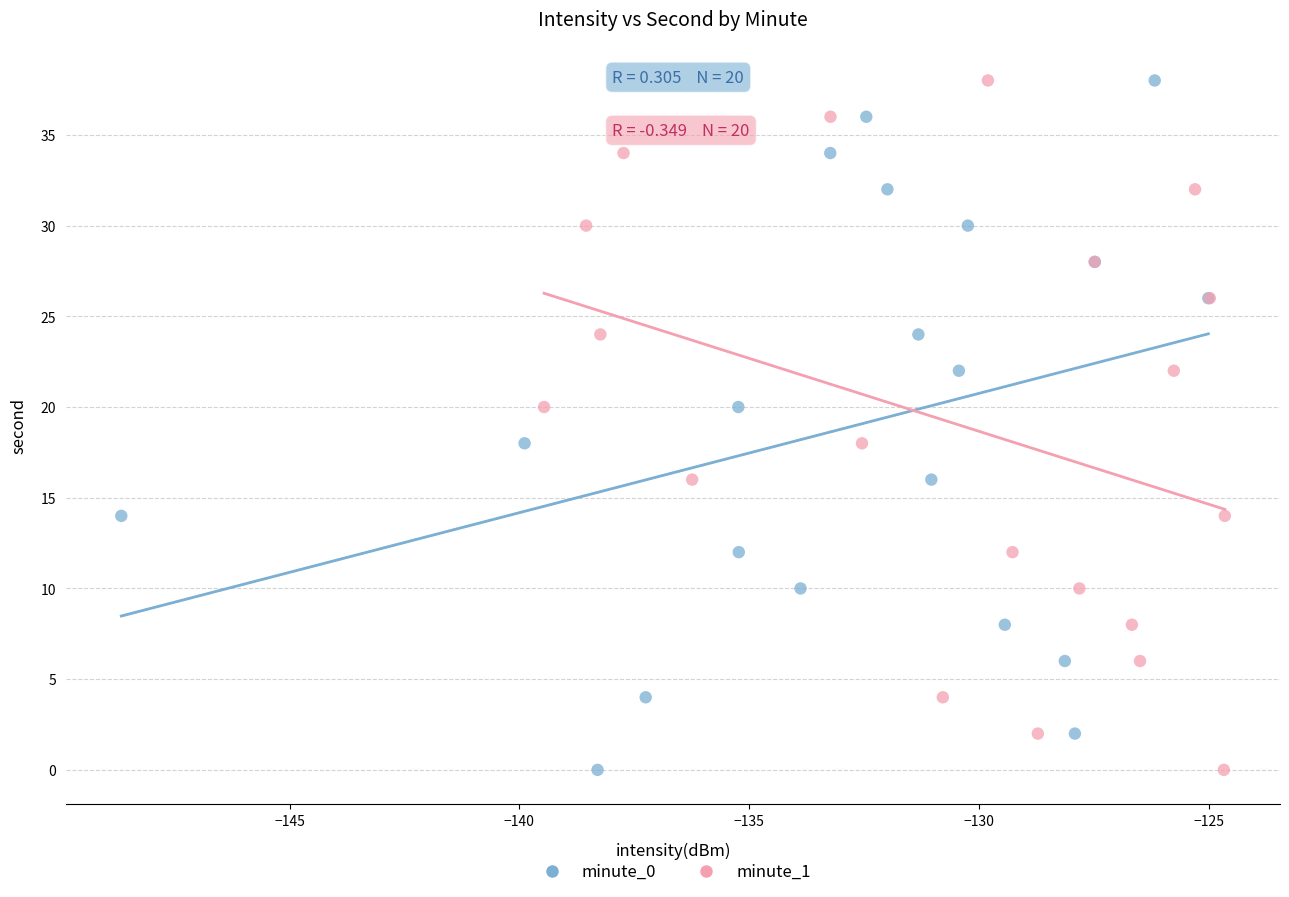

What are all the series names shown in the legend?

minute_0, minute_1